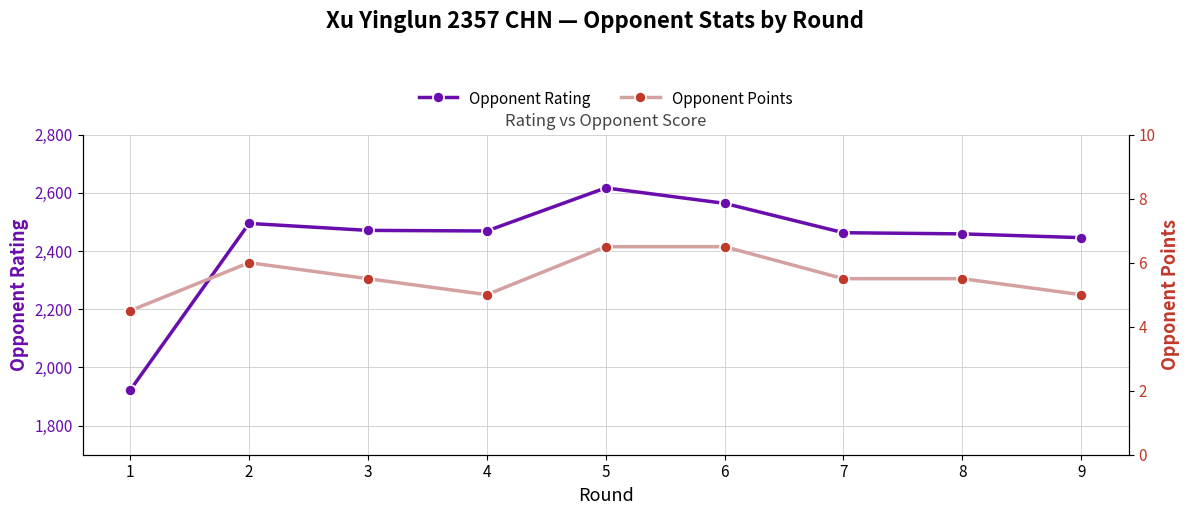

List the series in order of their overall mean, highest first.

Opponent Rating, Opponent Points